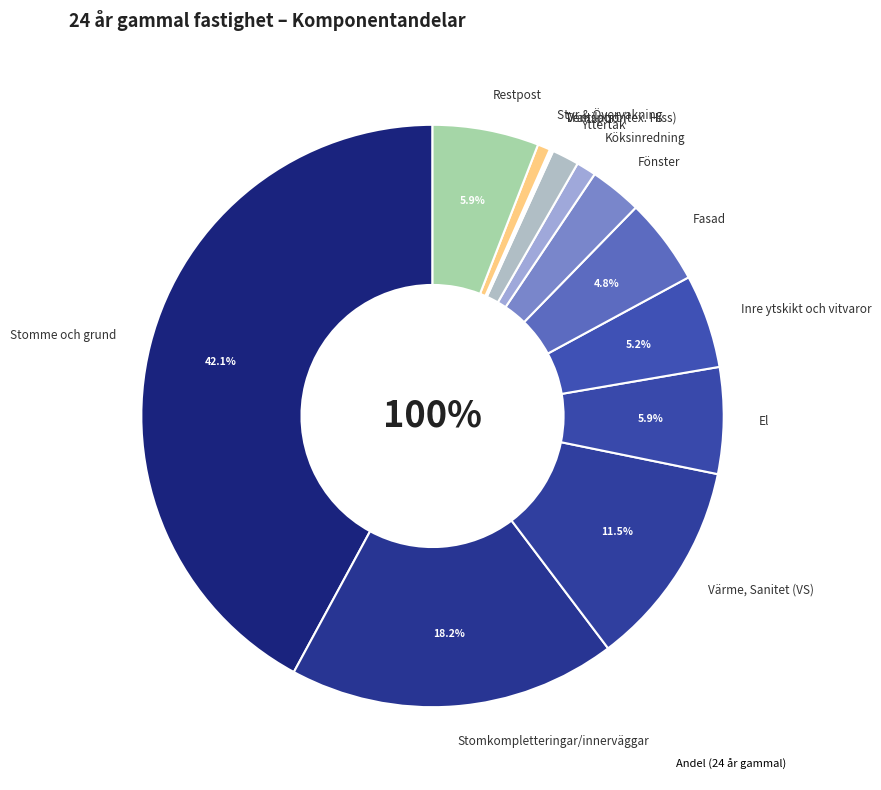

How much of the chart is everything except Styr & Övervakning?

99.3%